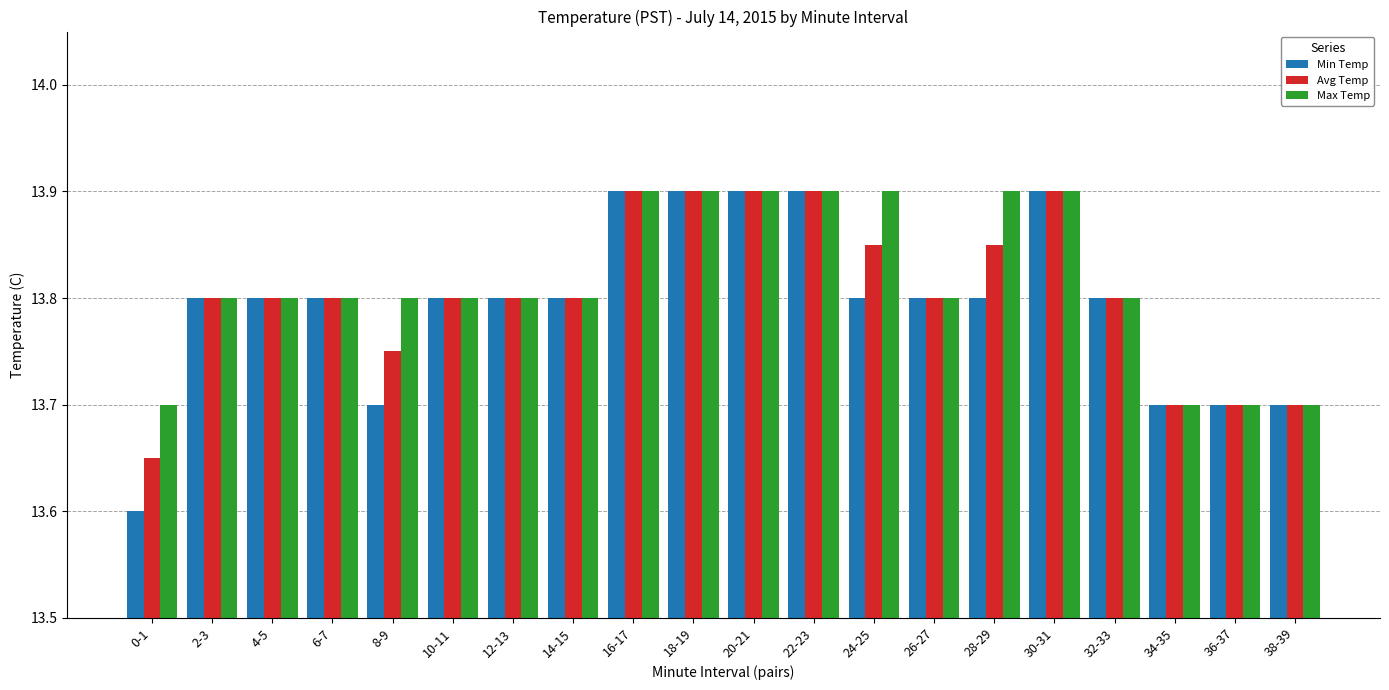

What is the total value across all series at 34-35?

41.1